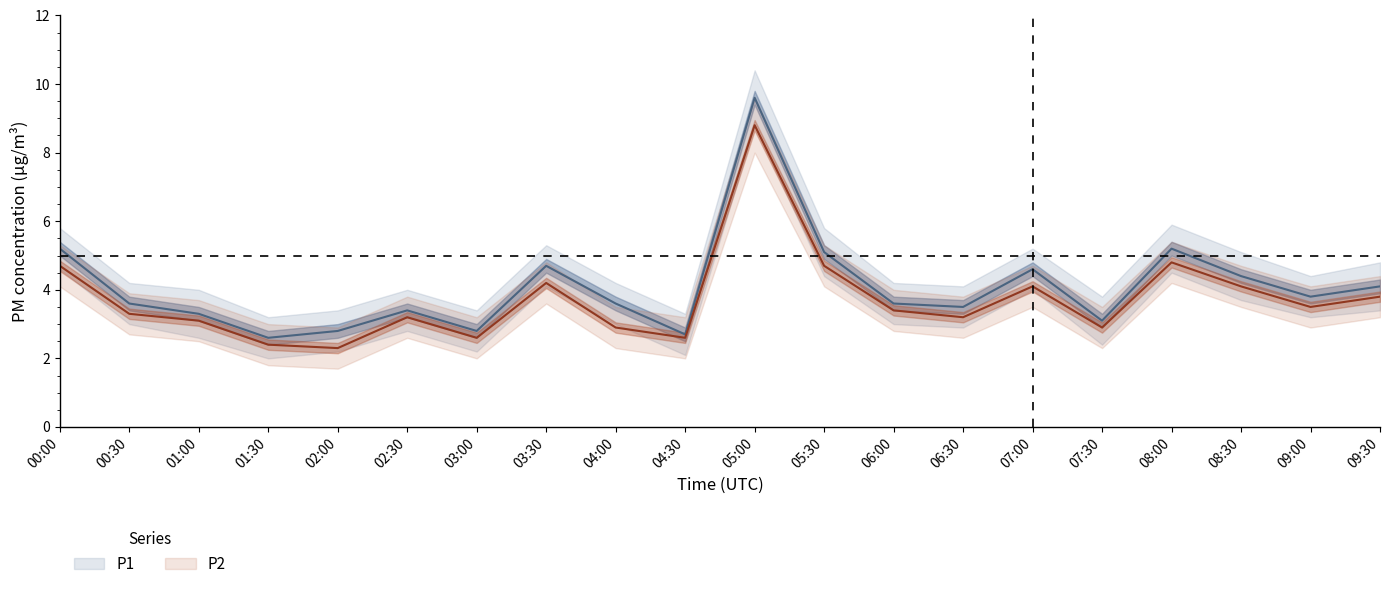

What is the average value of the P1 series?

4.1